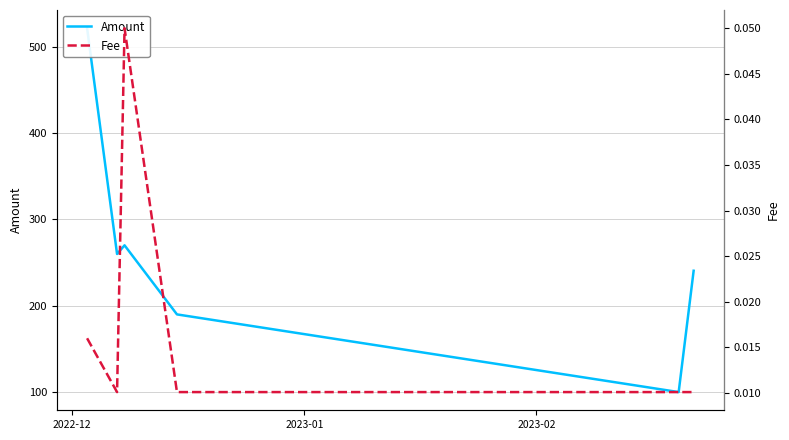

At which category is the sum across all series the highest?

2022-12